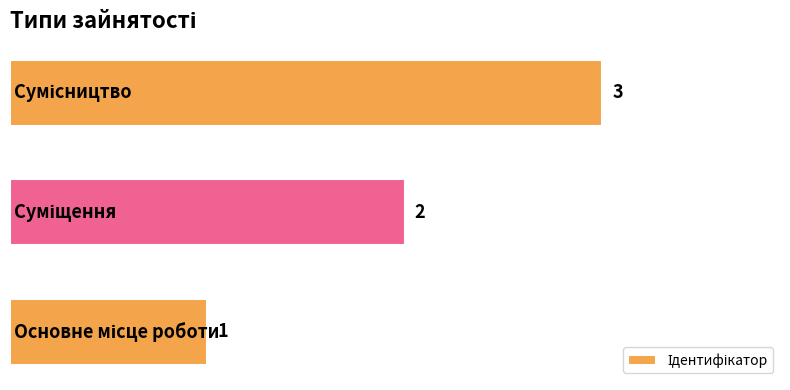

How many values are between 1 and 3?

3